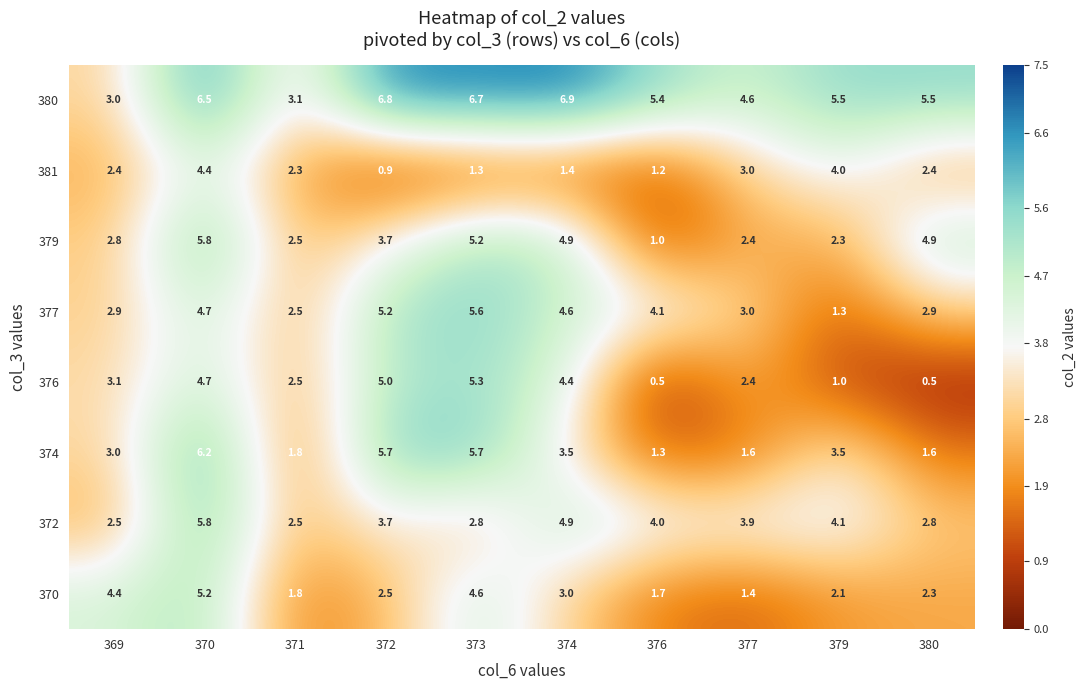

What is the sum of the 379 values at 377 and 373?

7.6